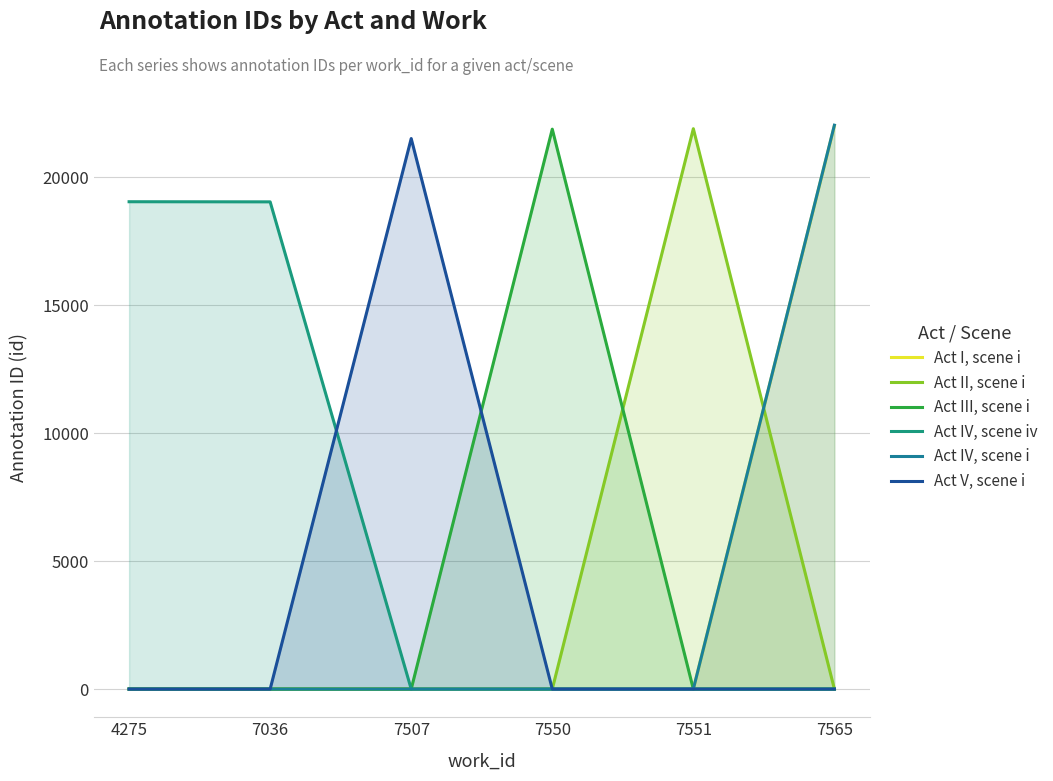

What are all the series names shown in the legend?

Act I, scene i, Act II, scene i, Act III, scene i, Act IV, scene iv, Act IV, scene i, Act V, scene i